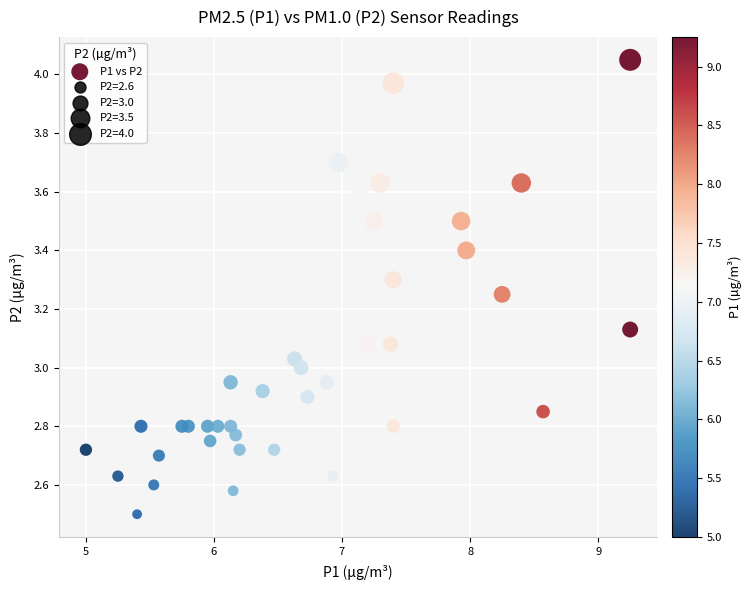

What is the range of X values (max minus min)?

4.2